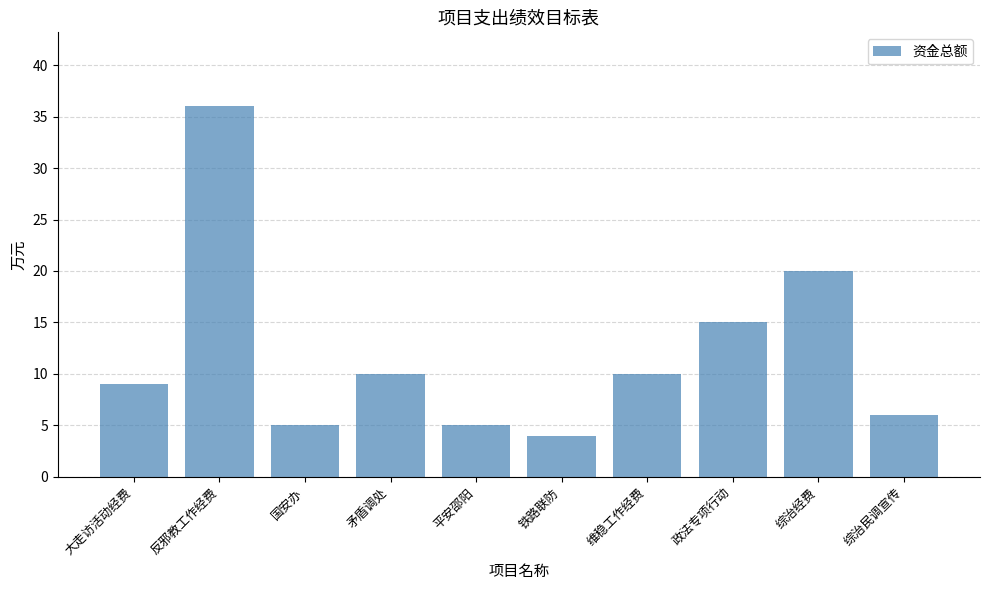

What is the sum of all values?

120